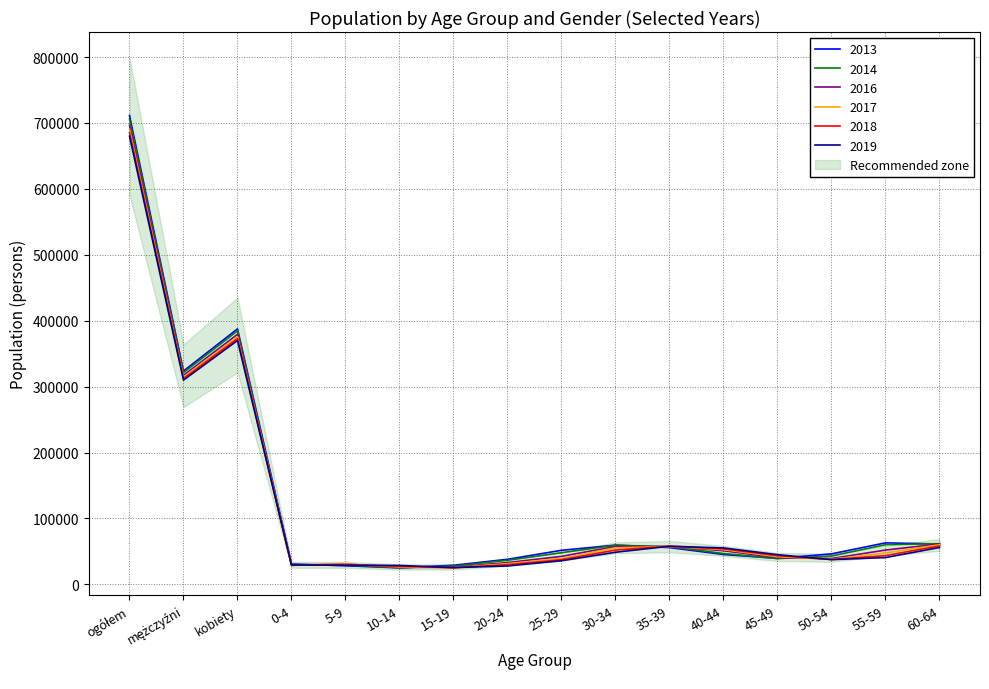

Between 5-9 and 15-19, which is larger?

15-19